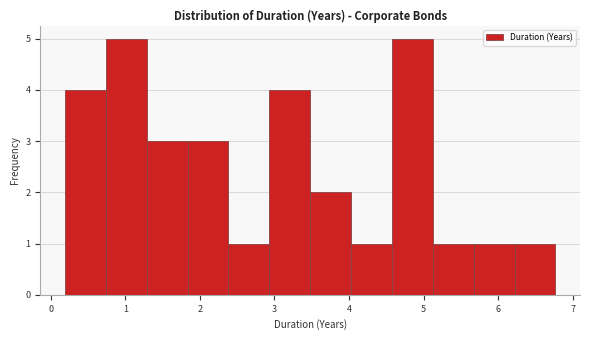

Reading left to right, transcribe this chart: for each bar, give the range it covers on the x-axis and its height. Neither the bar edges nor the heights are printed on the chart, so give them approximately, as read against the axes.

0.2 to 0.7: 4
0.7 to 1.3: 5
1.3 to 1.8: 3
1.8 to 2.4: 3
2.4 to 2.9: 1
2.9 to 3.5: 4
3.5 to 4.0: 2
4.0 to 4.6: 1
4.6 to 5.1: 5
5.1 to 5.7: 1
5.7 to 6.2: 1
6.2 to 6.8: 1